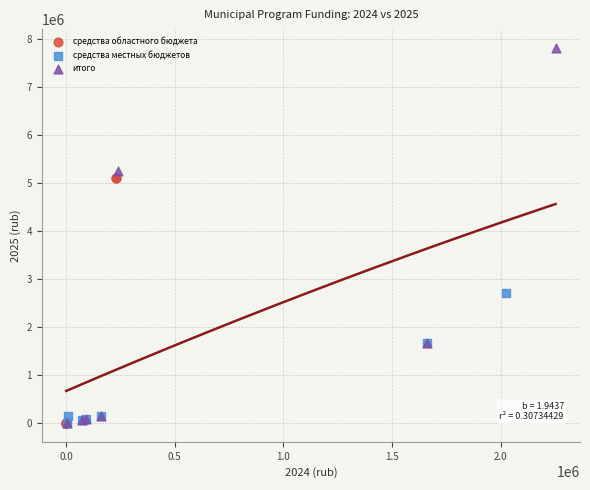

Which series reaches the maximum Y coordinate?

итого